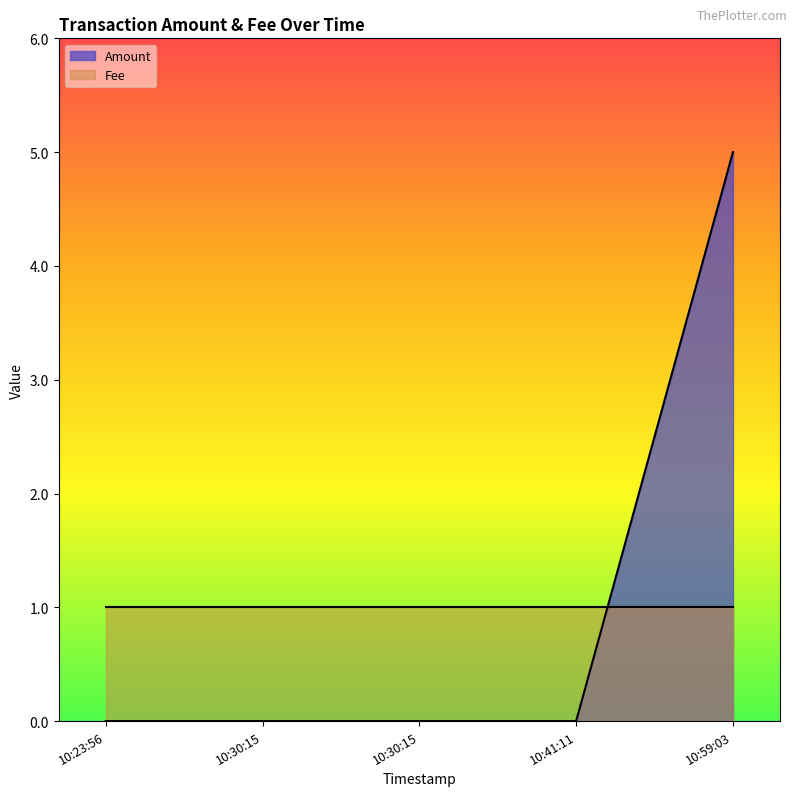

What are all the series names shown in the legend?

Amount, Fee